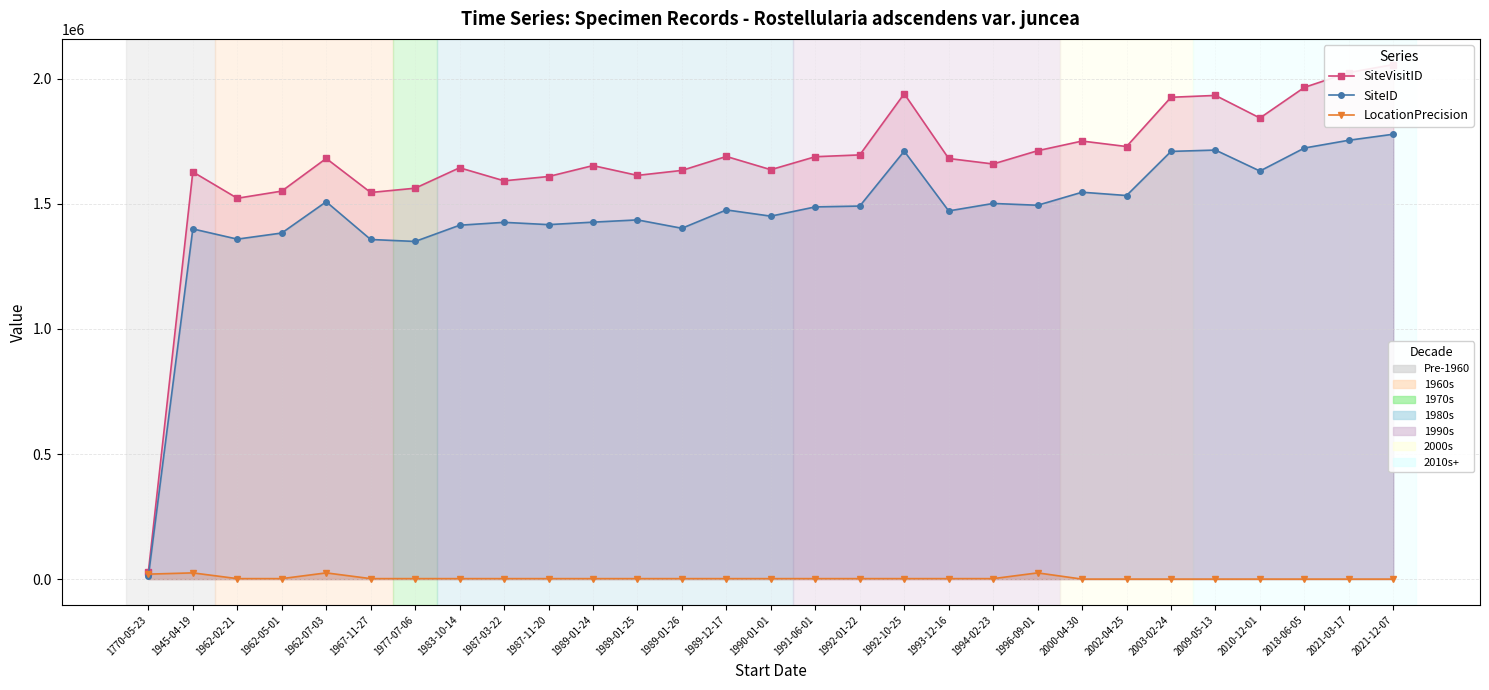

List the labels in order of LocationPrecision value, smallest first.

2018-06-05, 2021-03-17, 2021-12-07, 2000-04-30, 2002-04-25, 2003-02-24, 2009-05-13, 2010-12-01, 1962-02-21, 1962-05-01, 1967-11-27, 1977-07-06, 1983-10-14, 1987-03-22, 1987-11-20, 1989-01-24, 1989-01-25, 1989-01-26, 1989-12-17, 1990-01-01, 1991-06-01, 1992-01-22, 1992-10-25, 1993-12-16, 1994-02-23, 1770-05-23, 1945-04-19, 1962-07-03, 1996-09-01